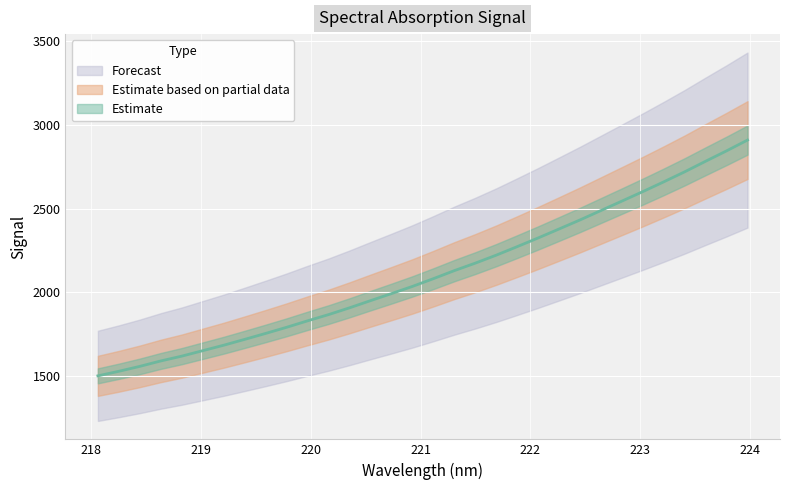

Reading left to right, what are all the values shown in this chart?

1499.1	1526.3	1555.8	1588.3	1617.0	1649.7	1682.4	1717.3	1753.0	1789.6	1828.3	1865.5	1906.1	1948.9	1991.1	2034.1	2080.4	2128.6	2173.4	2221.1	2272.1	2324.0	2377.7	2431.9	2488.2	2544.6	2601.4	2659.8	2719.8	2783.0	2845.2	2909.6